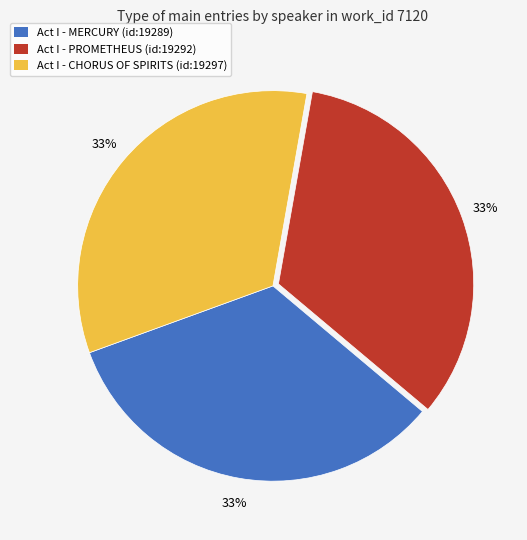

Count the number of slices in the pie.

3